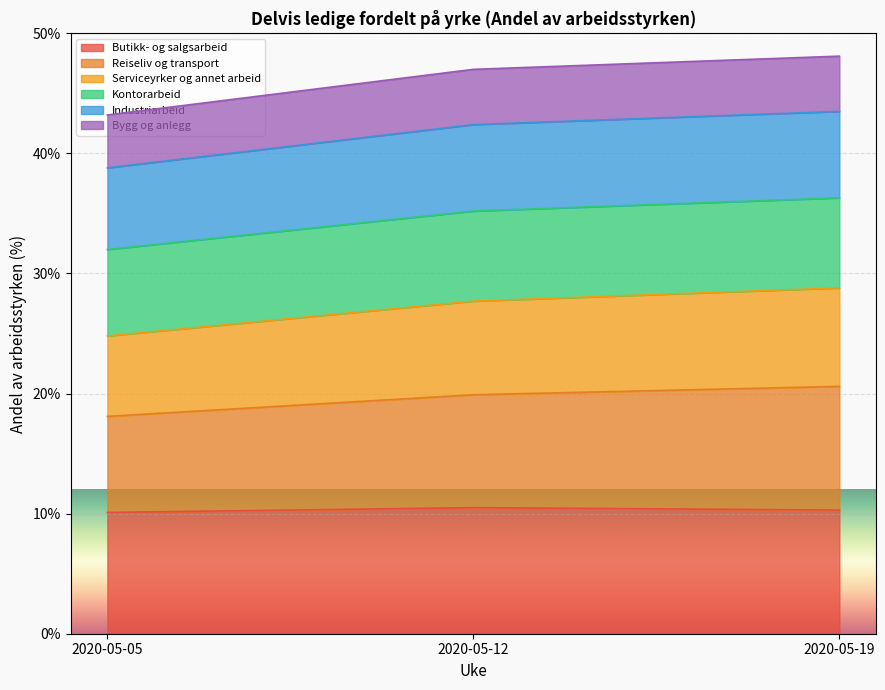

What is the total value across all series at 2020-05-05?

43.2